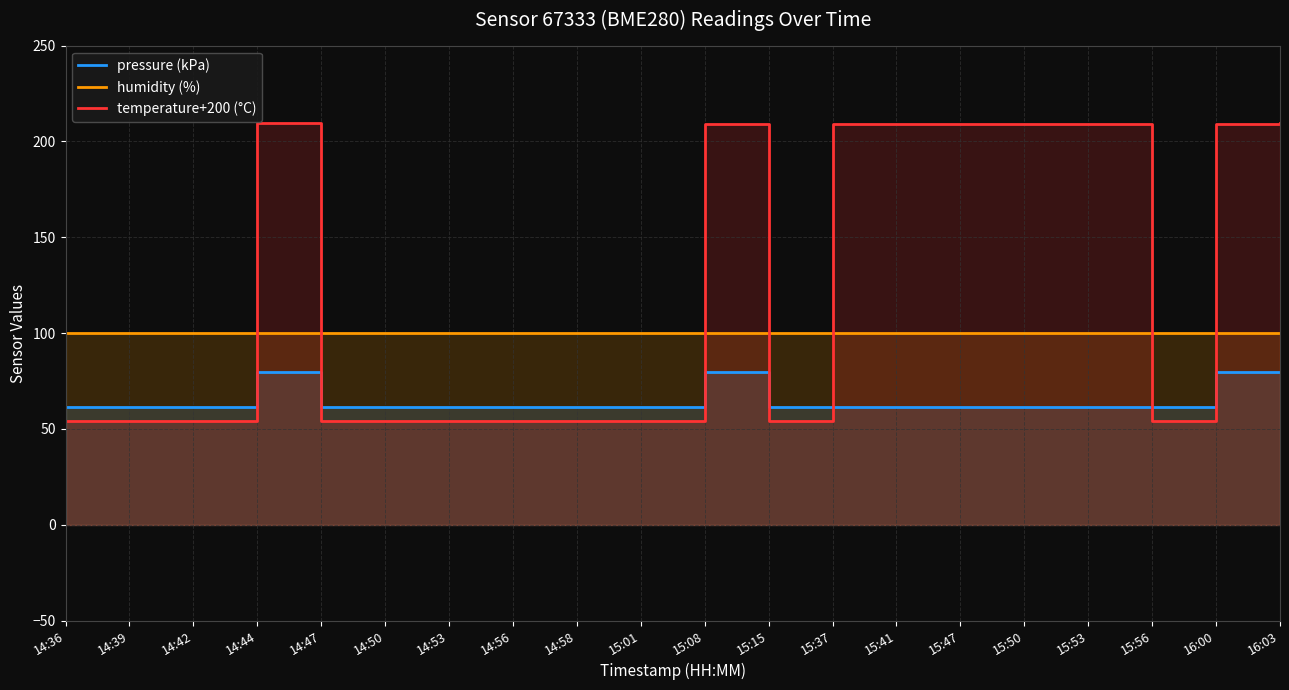

Which category has the lowest value across all series?

14:36